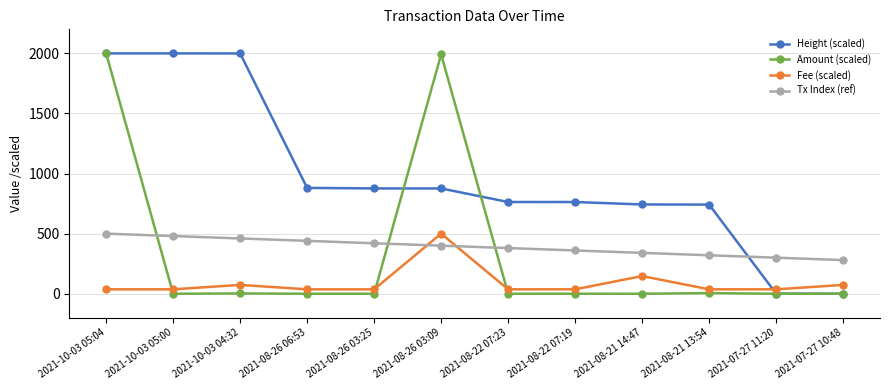

Which series changed the most between 2021-08-26 03:09 and 2021-07-27 10:48?

Amount (scaled)